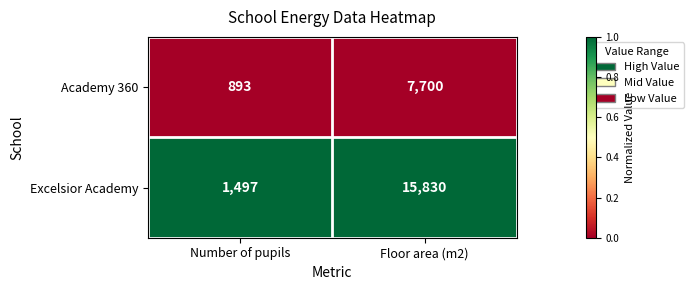

What is the difference between the Excelsior Academy values at Floor area (m2) and Number of pupils?

14333